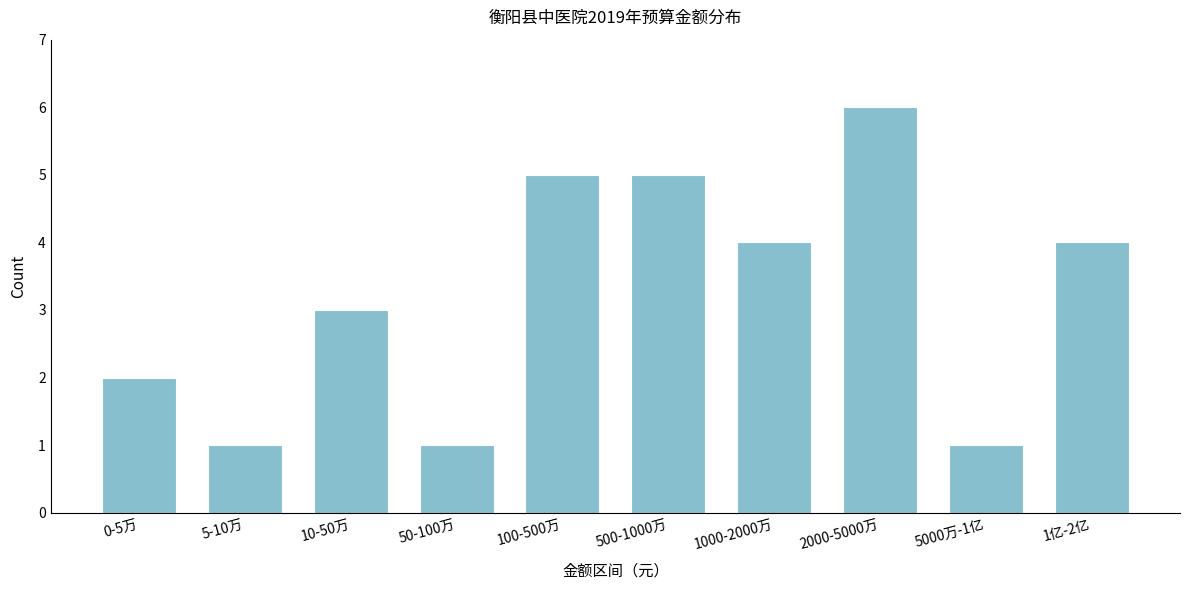

Reading left to right, what are all the values shown in this chart?

2	1	3	1	5	5	4	6	1	4